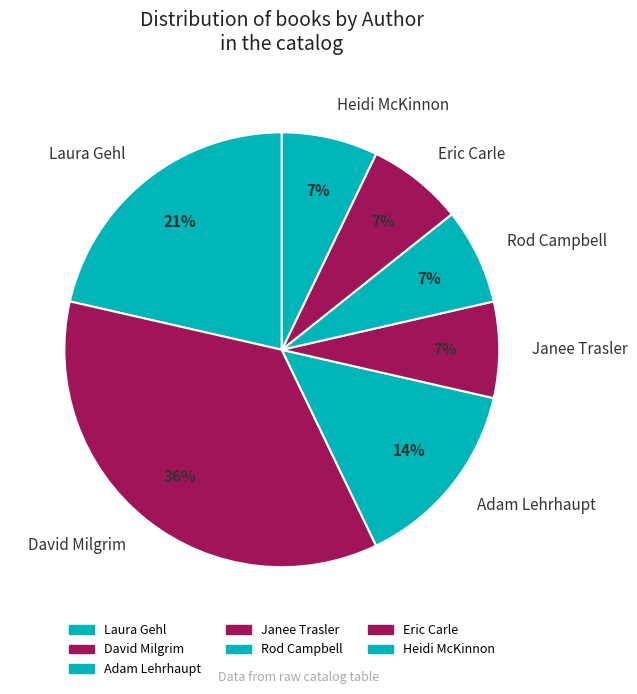

Does Adam Lehrhaupt represent more than half of the total?

No